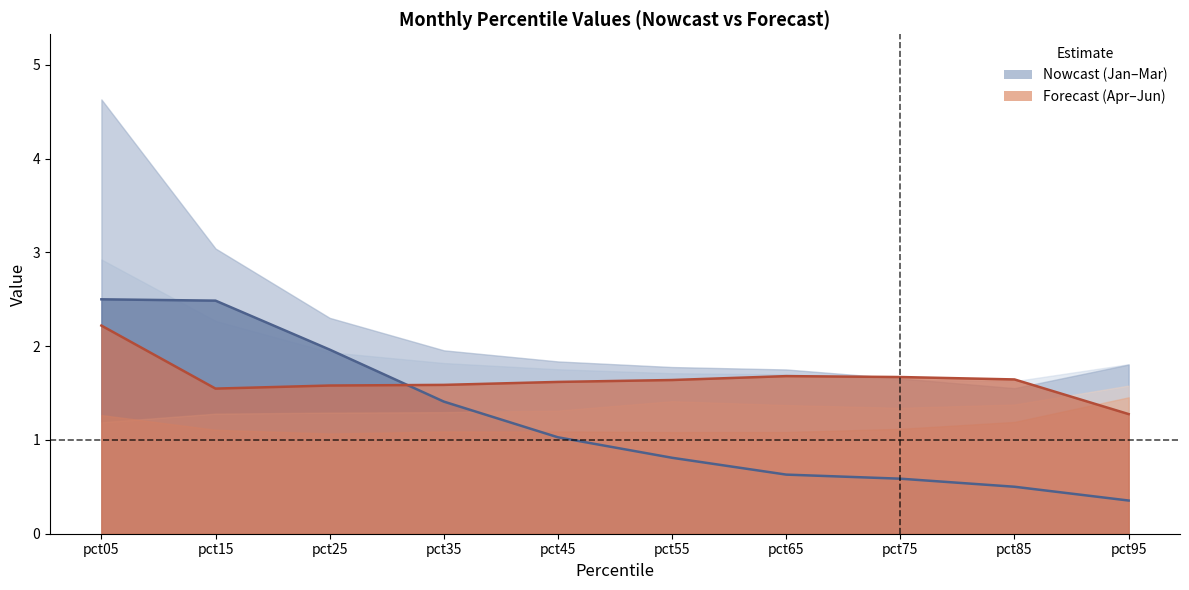

At pct35, list the series in order from largest to smallest.

Feb, Mar, Apr, Jan, Jun, May